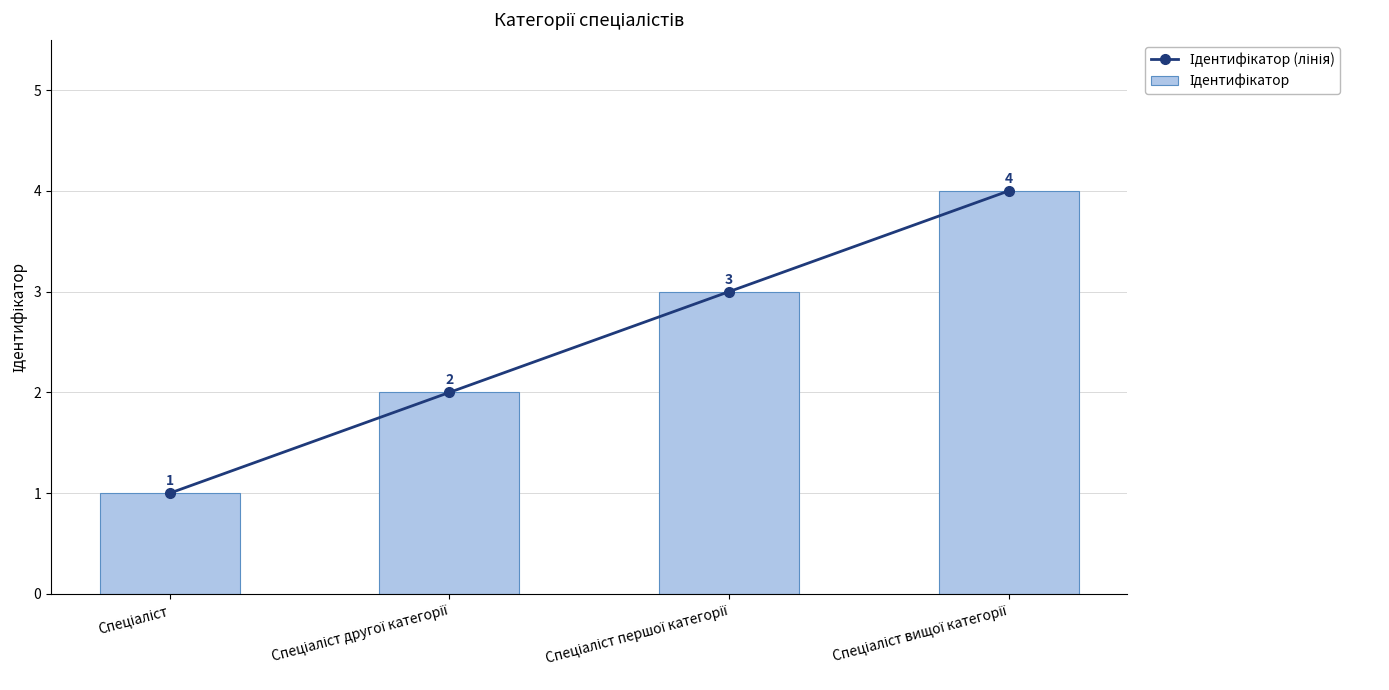

The value of Ідентифікатор (лінія) at Спеціаліст другої категорії is 2. True or false?

True